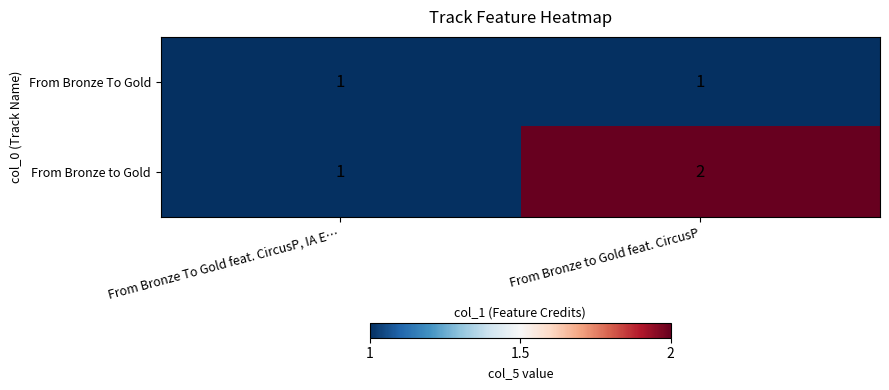

Which category has the highest value across all series?

From Bronze to Gold feat. CircusP